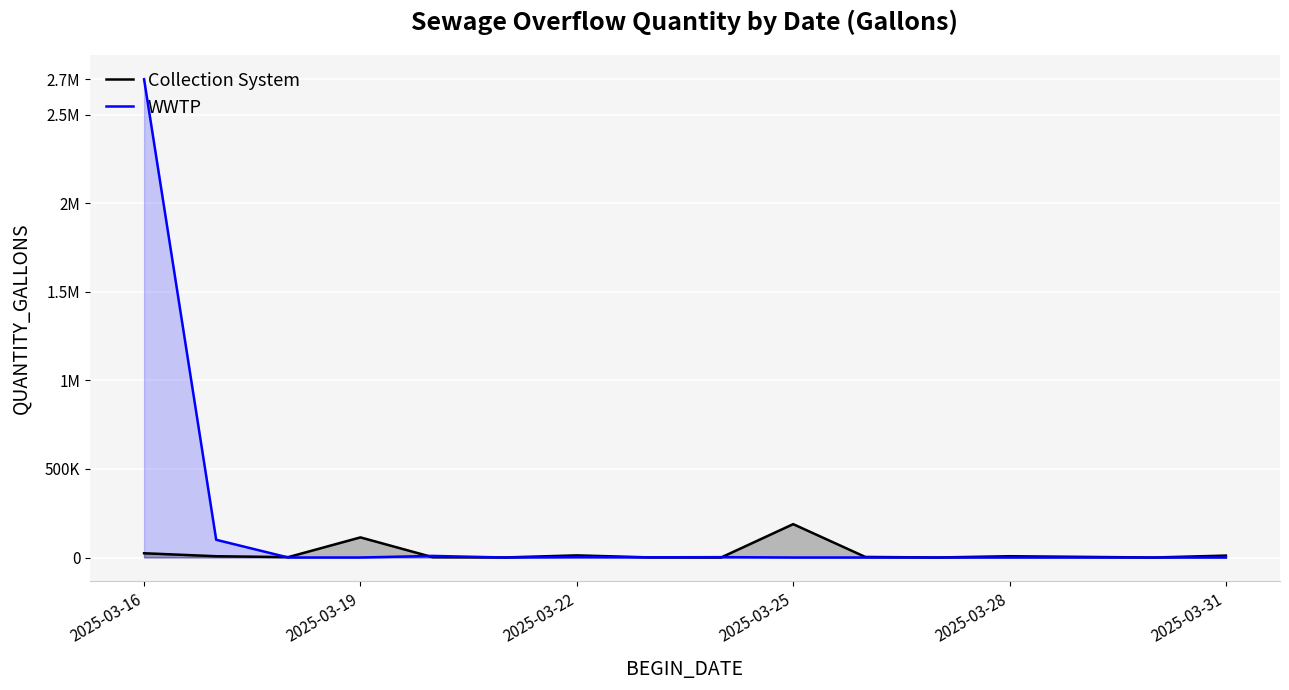

True or false: WWTP has a value of 0 at 2025-03-31.

True